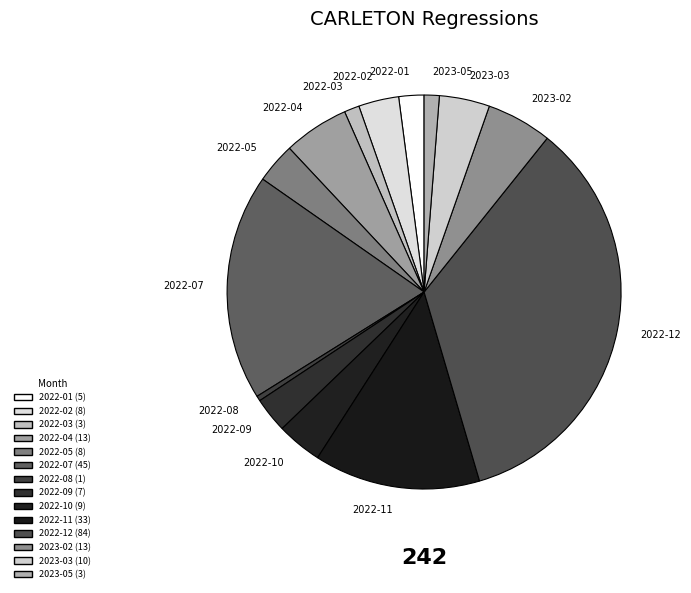

The 2022-01 slice represents 2% of the pie. True or false?

True